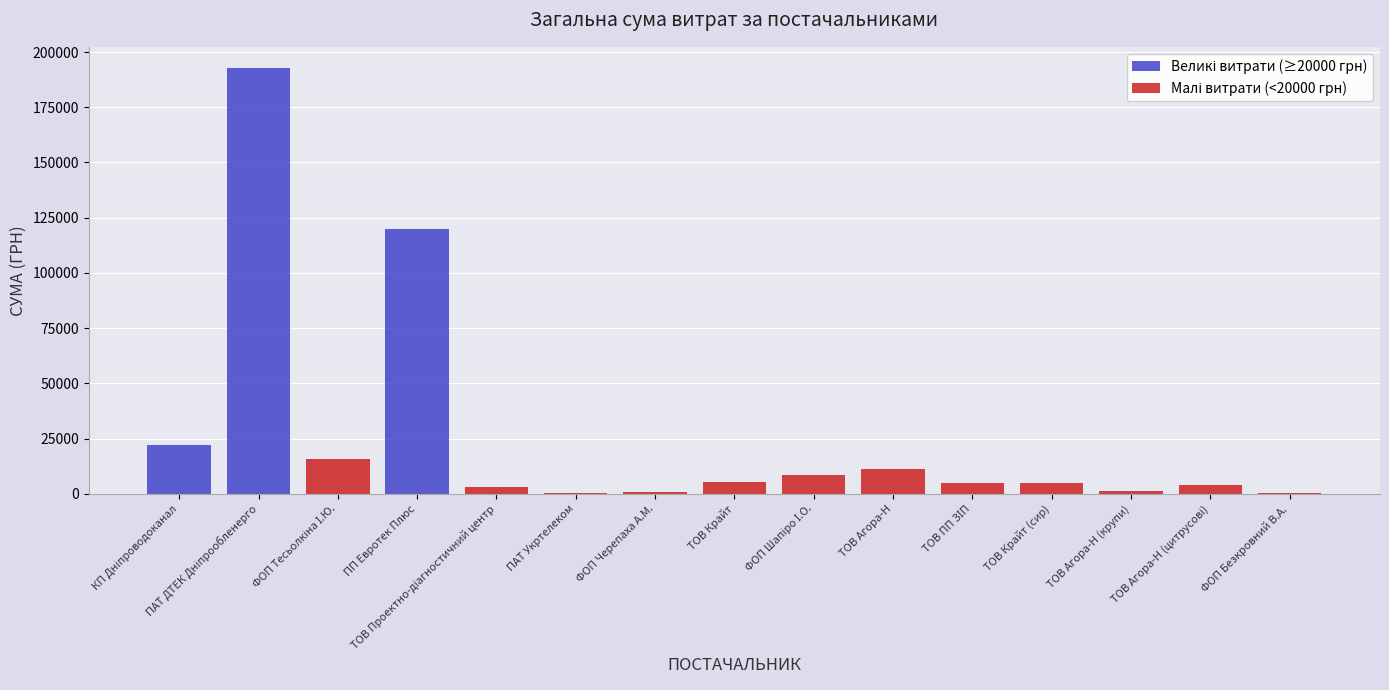

What is the sum of all Великі витрати (≥20000 грн) values?

334480.8